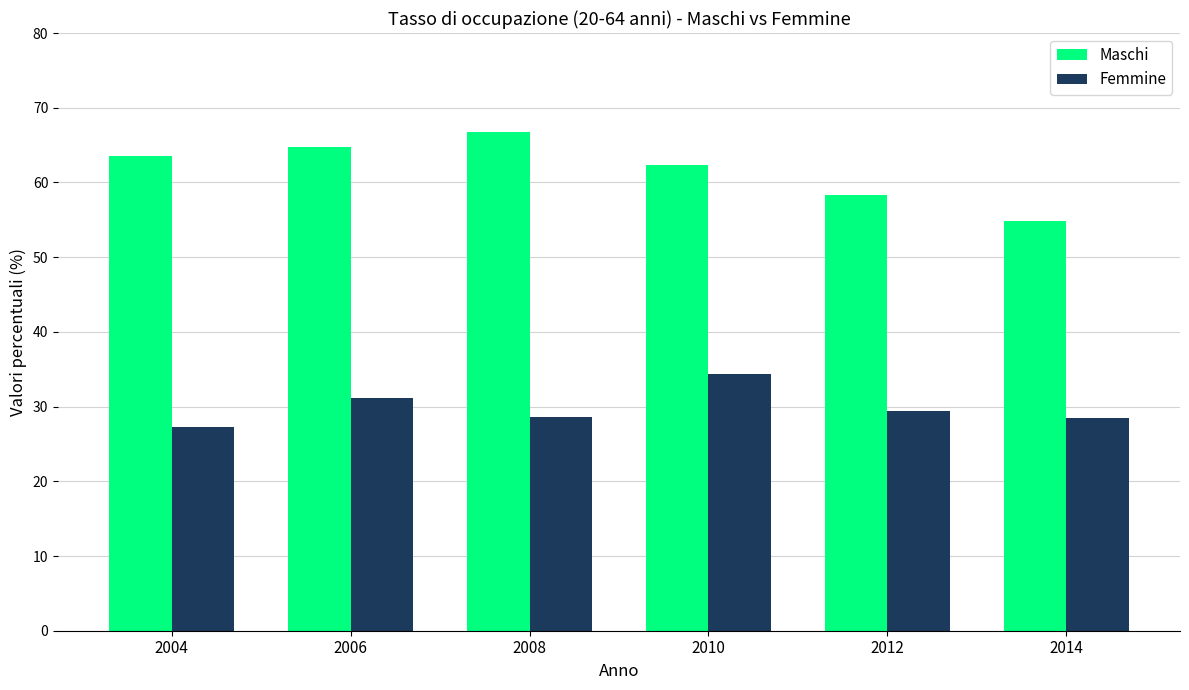

What is the difference between the maximum and minimum values in the Maschi series?

11.9